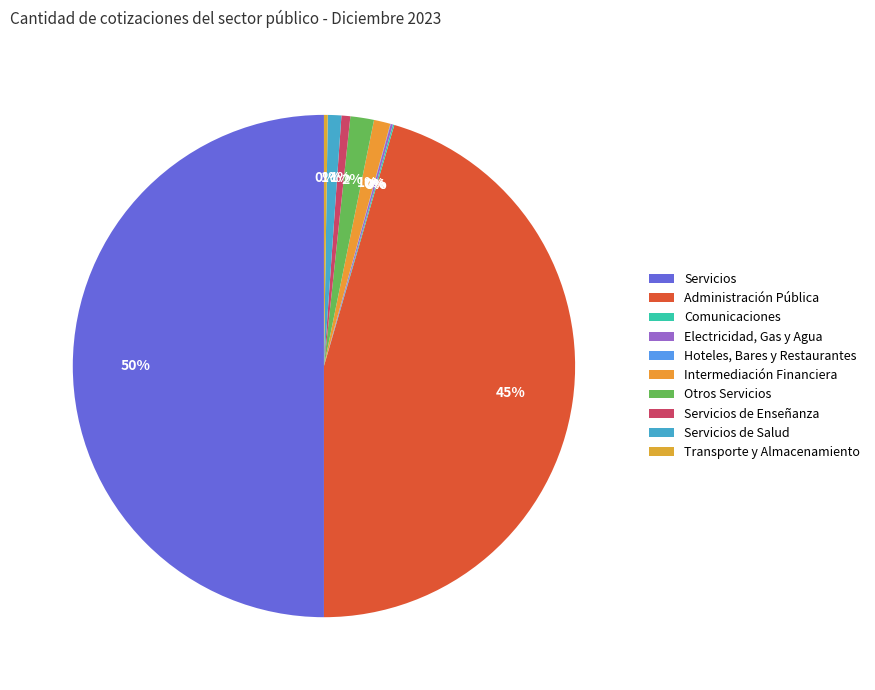

Between Servicios de Enseñanza and Intermediación Financiera, which is larger?

Intermediación Financiera